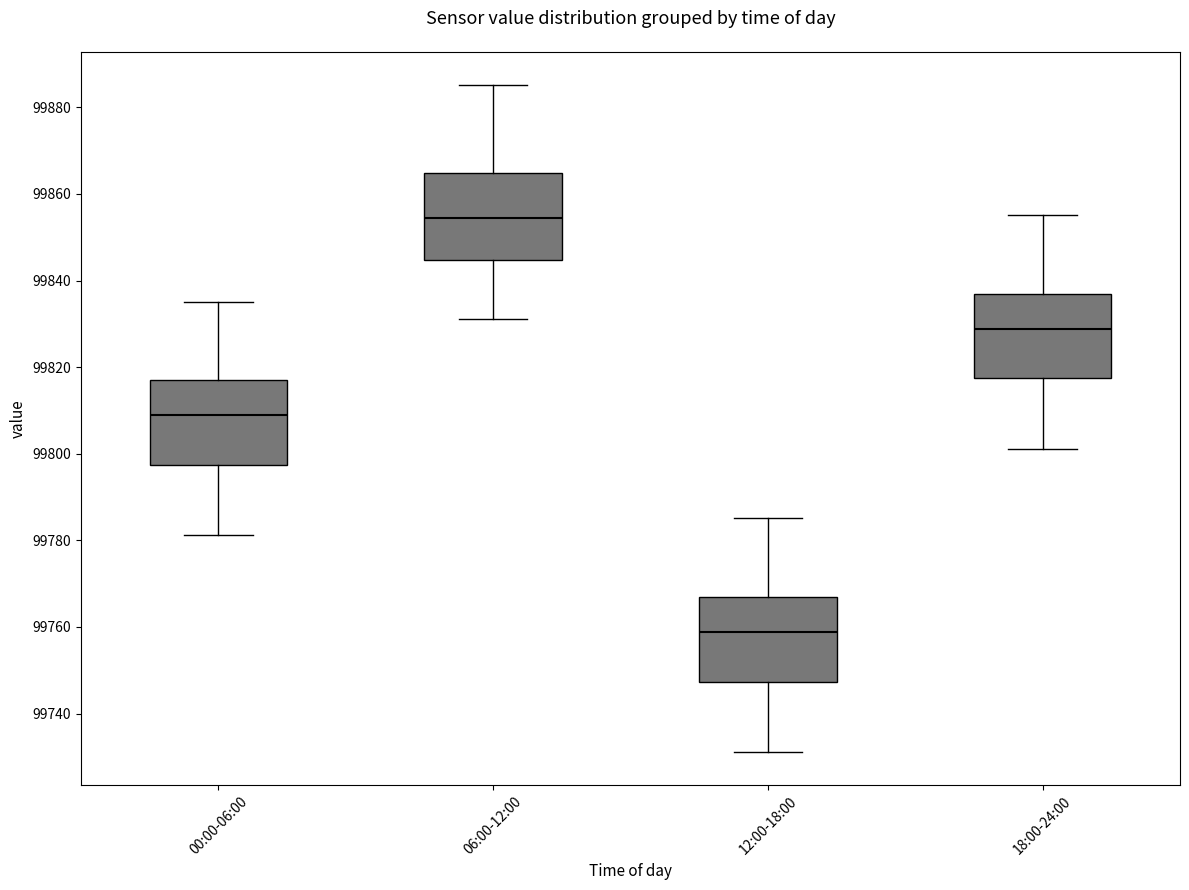

Reading left to right, read every box against the y-axis: the position of its median line, the range the box covers, and the ends of its whiskers. The values are not printed on the chart, so give them approximately, as read against the axis.

00:00-06:00: median 99808, box 99798 to 99816, whiskers 99782 to 99836
06:00-12:00: median 99854, box 99844 to 99864, whiskers 99832 to 99886
12:00-18:00: median 99758, box 99748 to 99766, whiskers 99732 to 99786
18:00-24:00: median 99828, box 99818 to 99836, whiskers 99802 to 99856